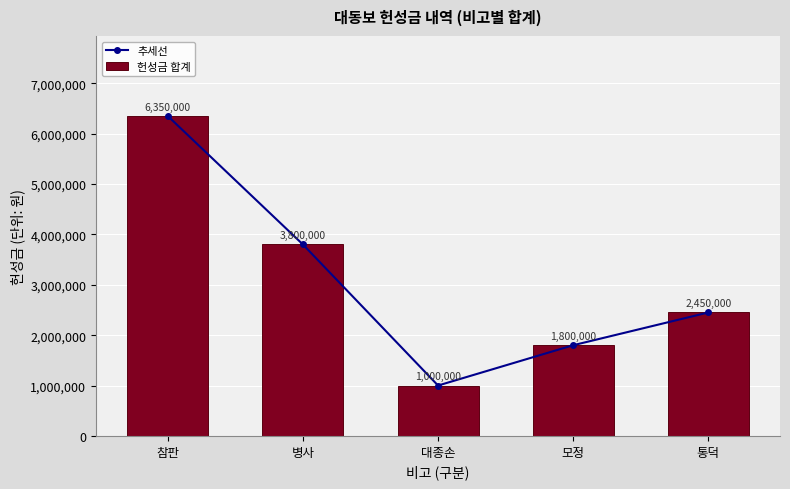

What is the value of the 헌성금 합계 bar at the 5th from the left?

2450000